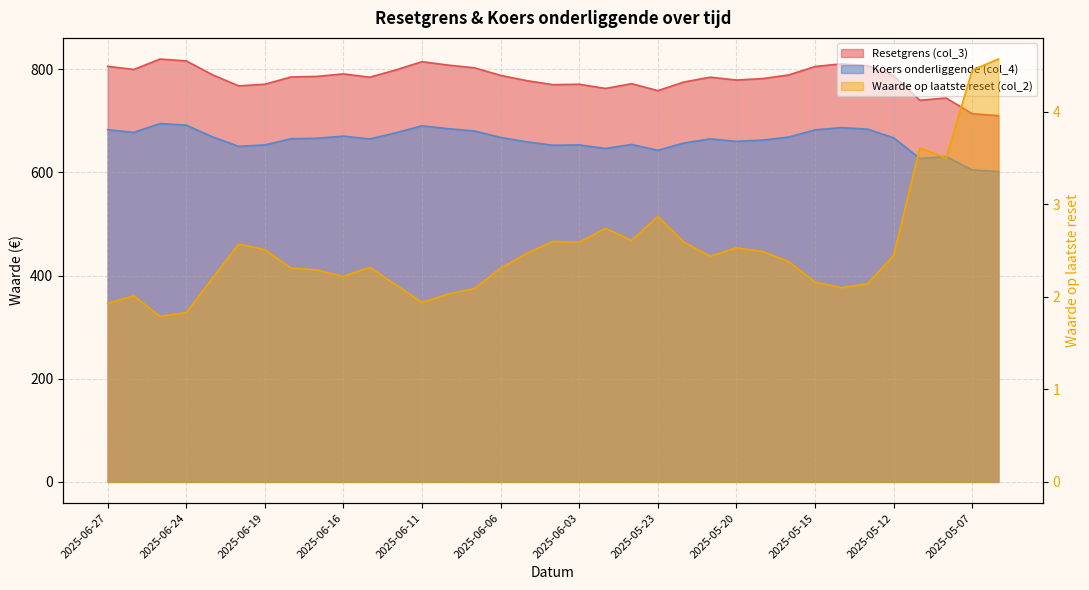

List the labels in order of Resetgrens (col_3) value, largest first.

2025-06-25, 2025-06-24, 2025-06-11, 2025-05-14, 2025-06-10, 2025-05-13, 2025-06-27, 2025-05-15, 2025-06-09, 2025-06-26, 2025-06-12, 2025-06-16, 2025-06-23, 2025-05-16, 2025-06-06, 2025-05-12, 2025-06-17, 2025-06-18, 2025-05-21, 2025-06-13, 2025-05-19, 2025-05-20, 2025-06-05, 2025-05-22, 2025-05-26, 2025-06-19, 2025-06-03, 2025-06-04, 2025-06-20, 2025-06-02, 2025-05-23, 2025-05-08, 2025-05-09, 2025-05-07, 2025-05-06